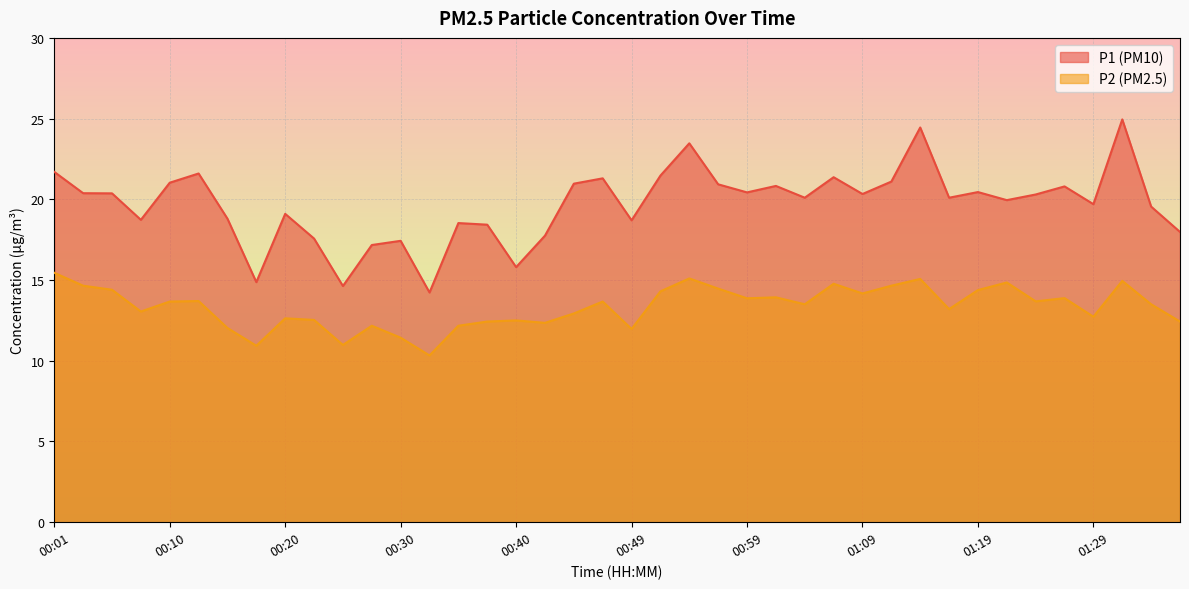

Which series has the largest total across all categories?

P1